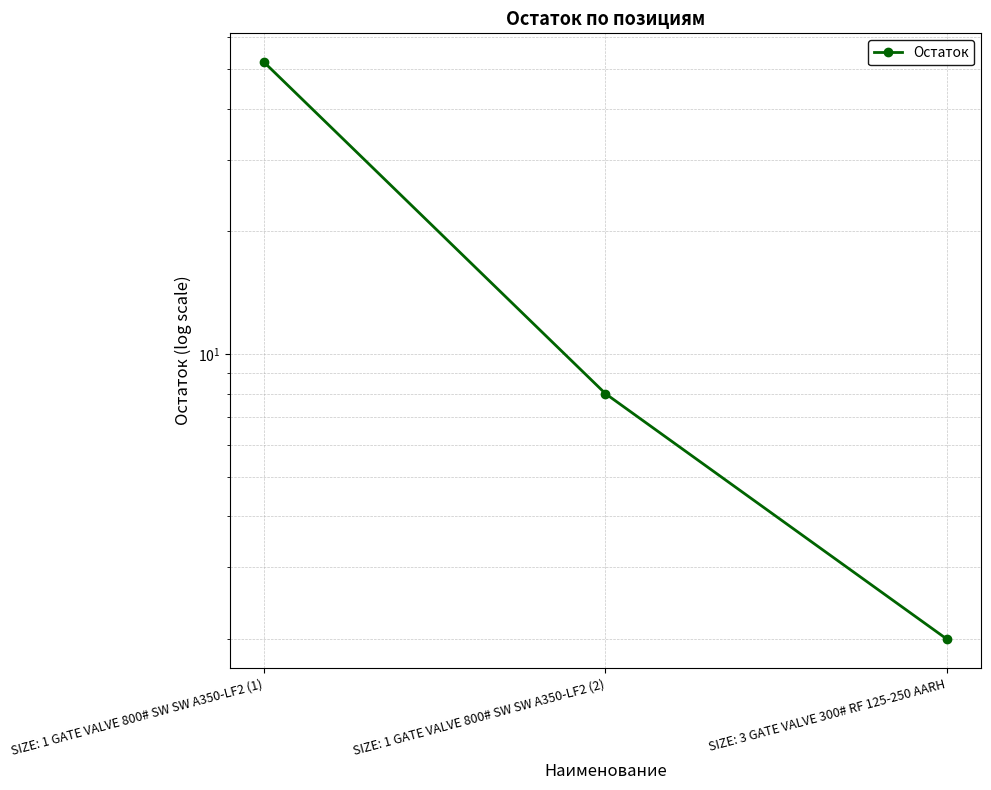

Reading left to right, transcribe all the data shown in this chart.

52	8	2